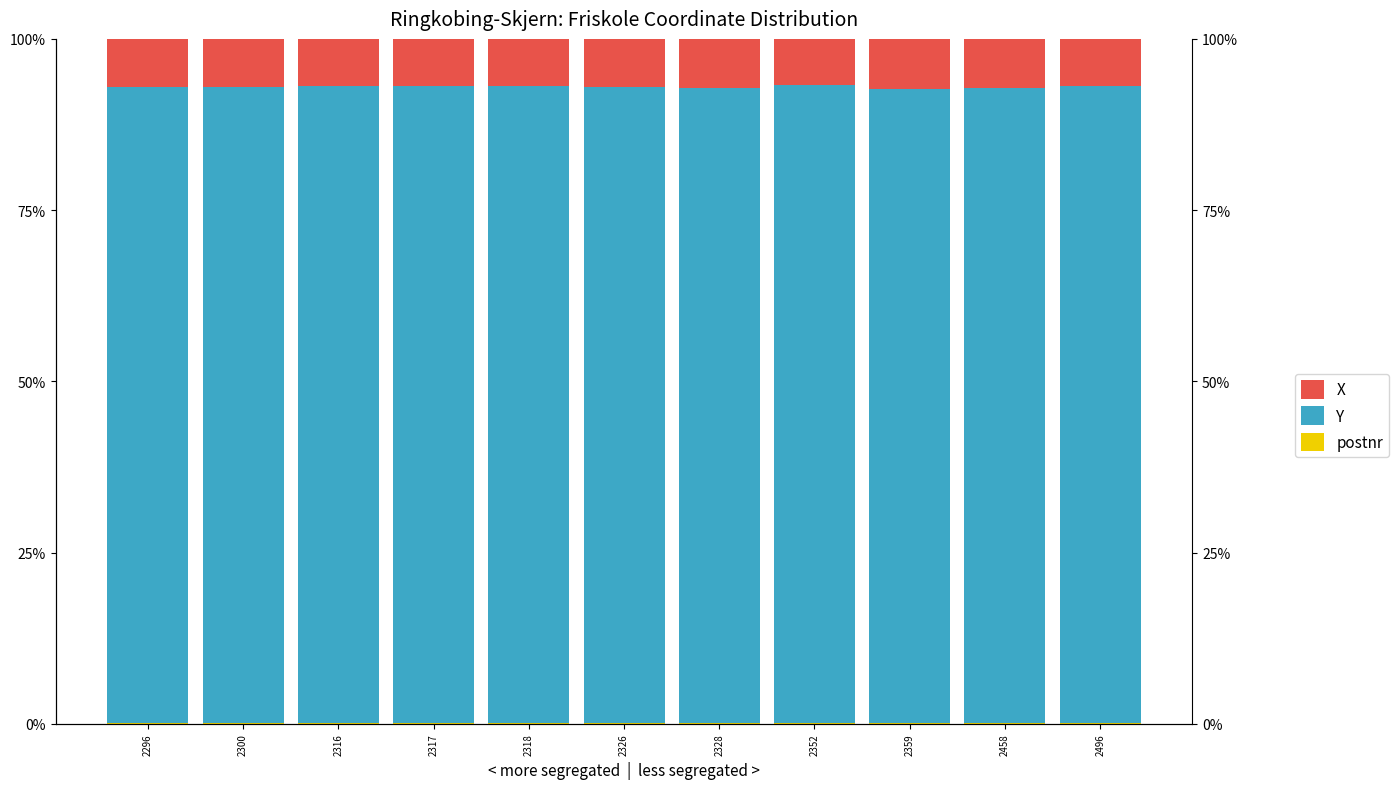

Which series changed the most between 2317 and 2328?

X